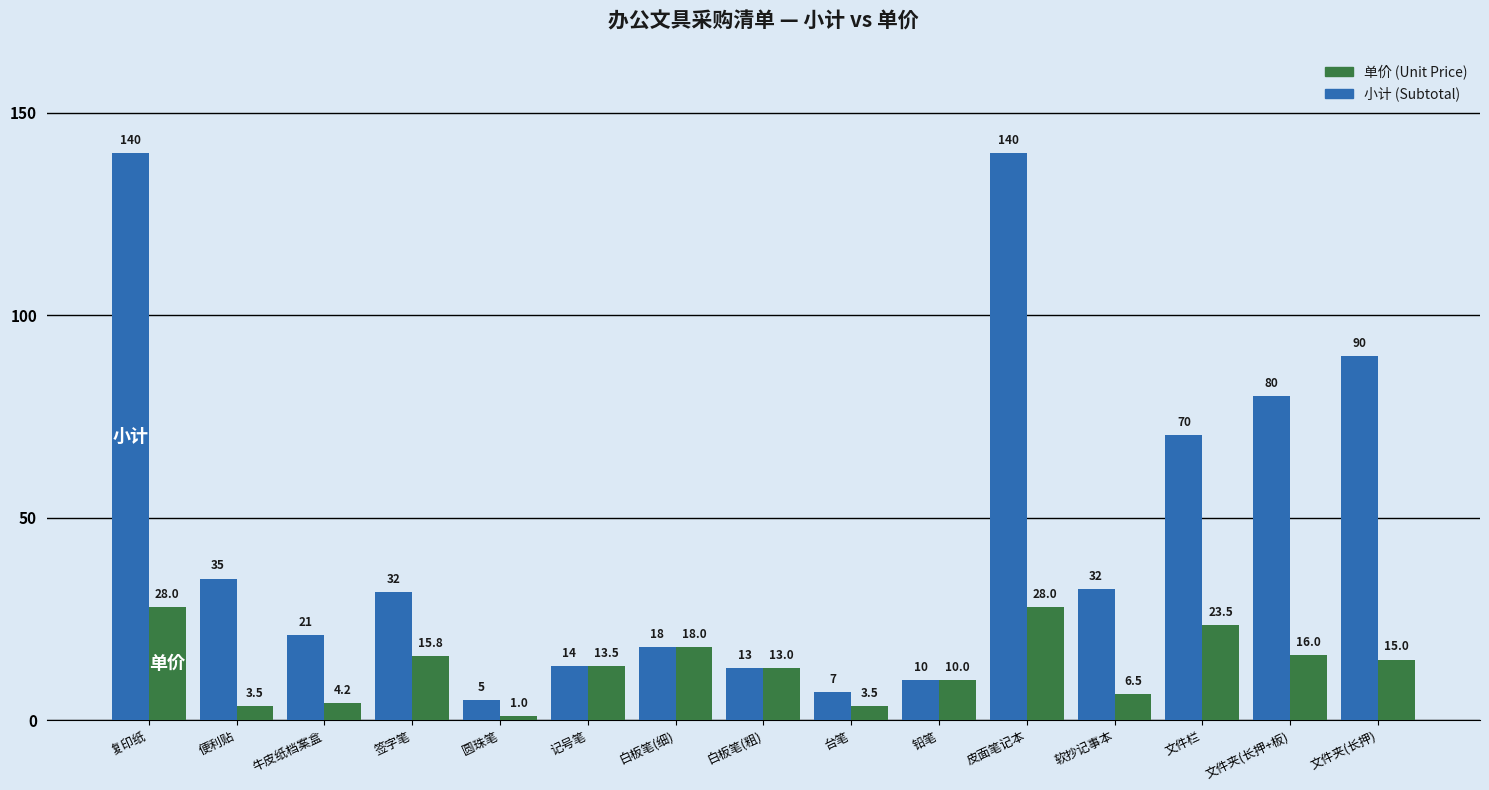

What is the total value across all series at 文件栏?

94.0